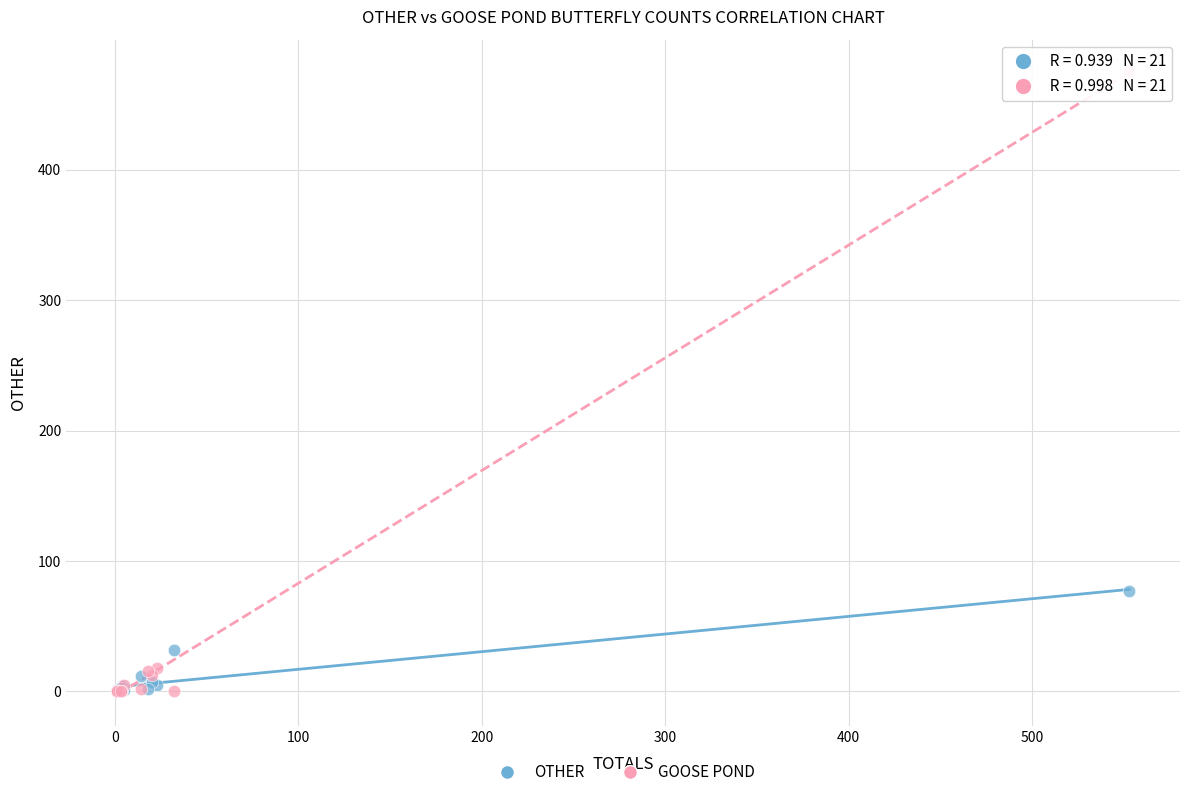

In the GOOSE POND series, what Y value is closest to 238?

18